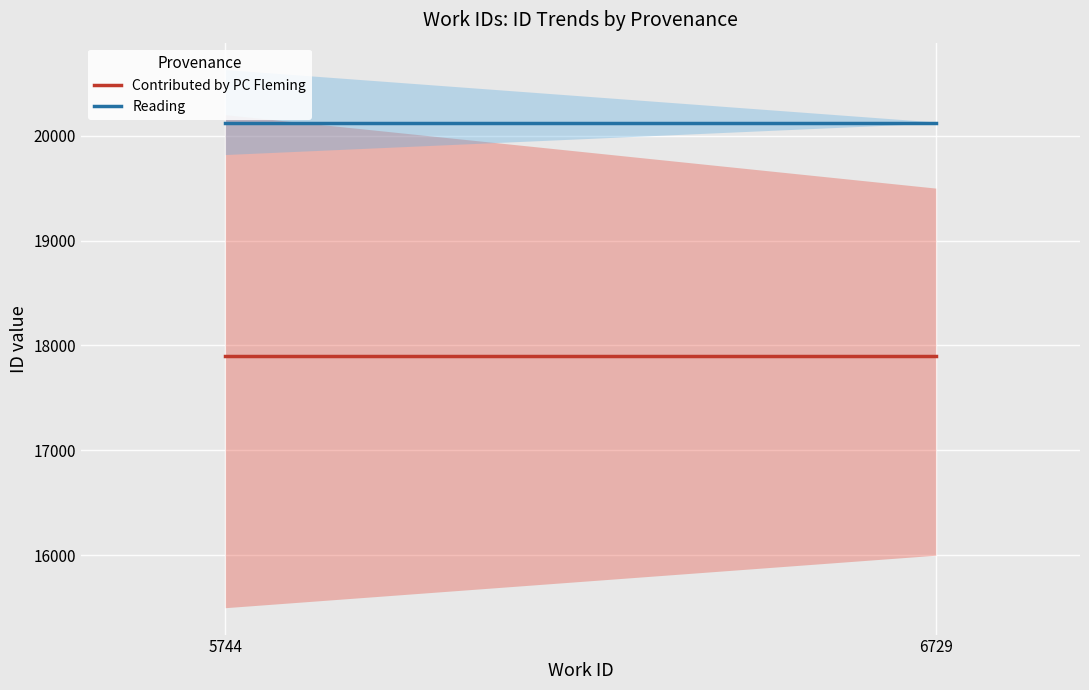

How many lines are shown in the chart?

2